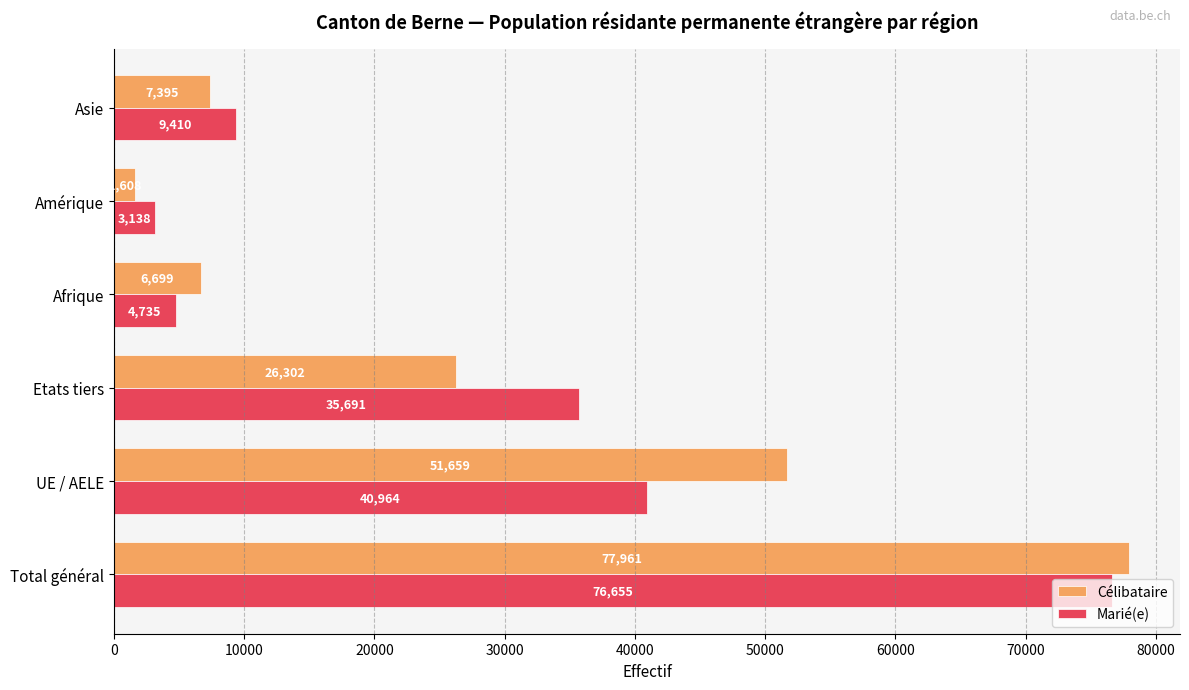

Is the value of Marié(e) at Total général greater than the value of Célibataire at Afrique?

Yes